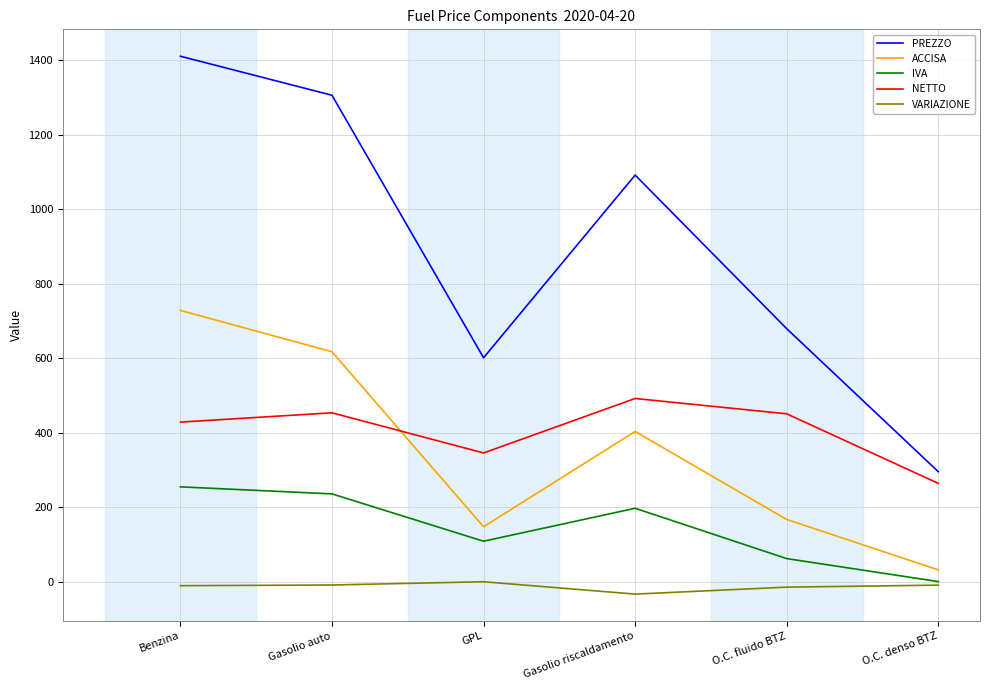

What is the average value of the VARIAZIONE series?

-13.1